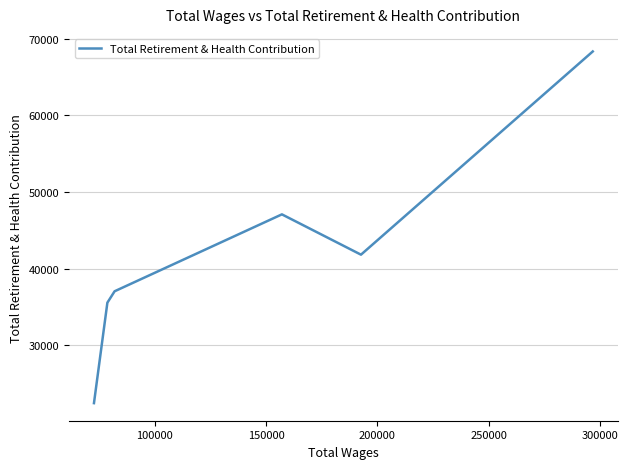

What is the greatest value displayed?

68314